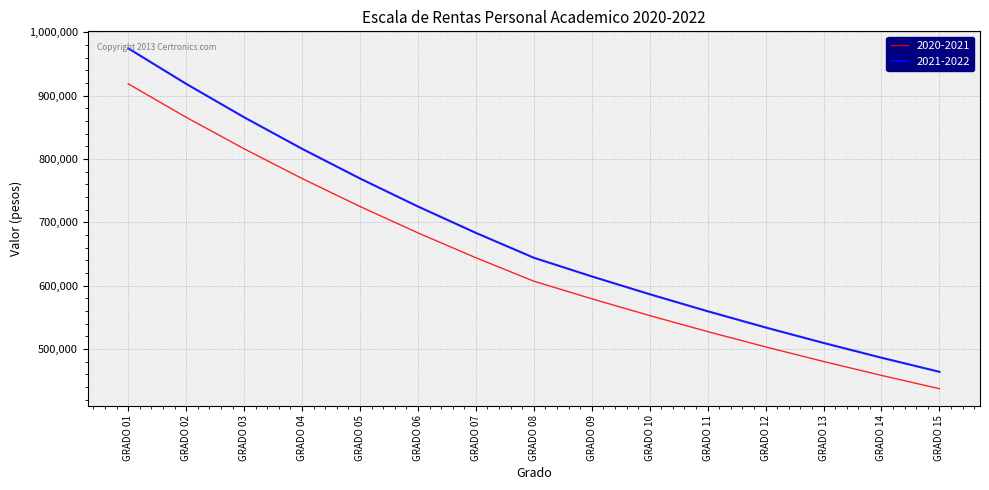

How many series are shown in this chart?

2